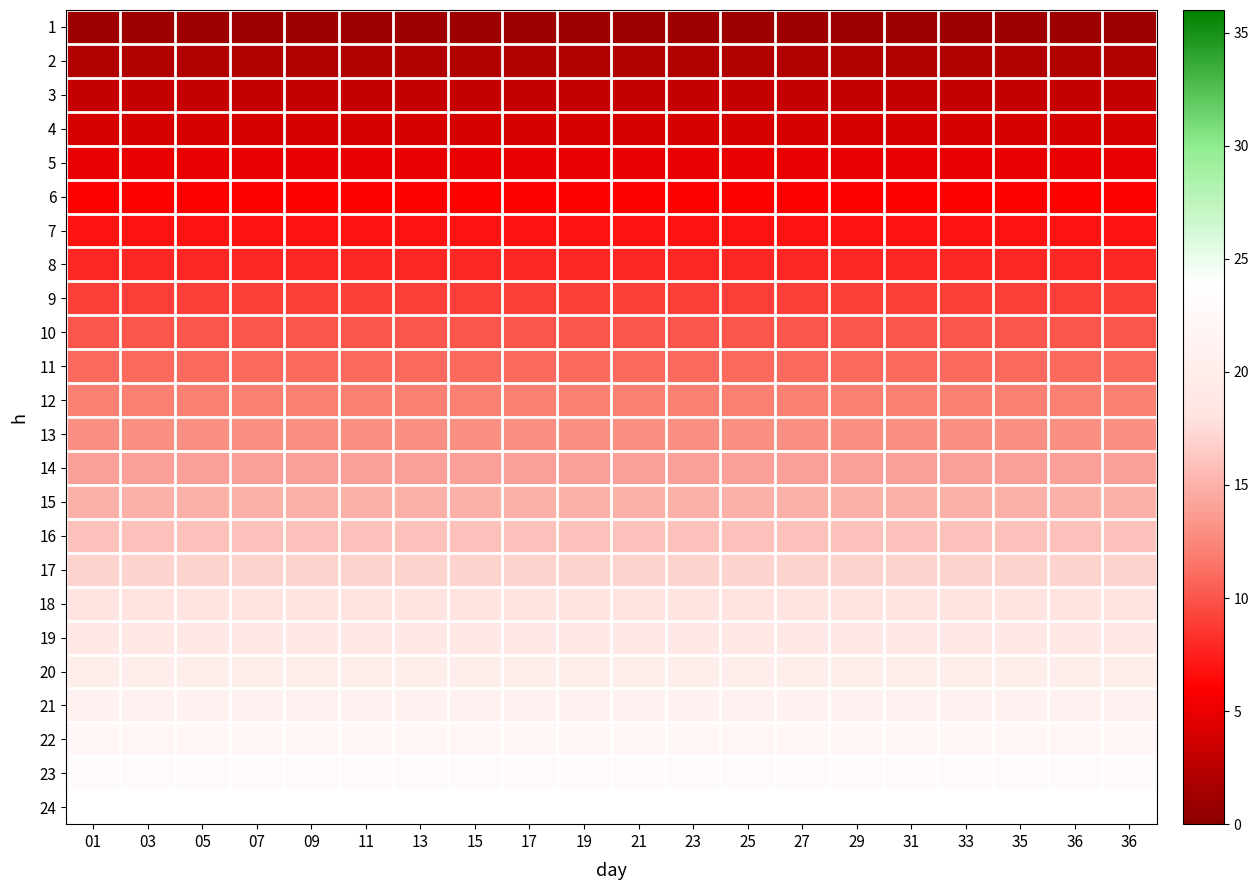

What is the total value across all series at 27?

300